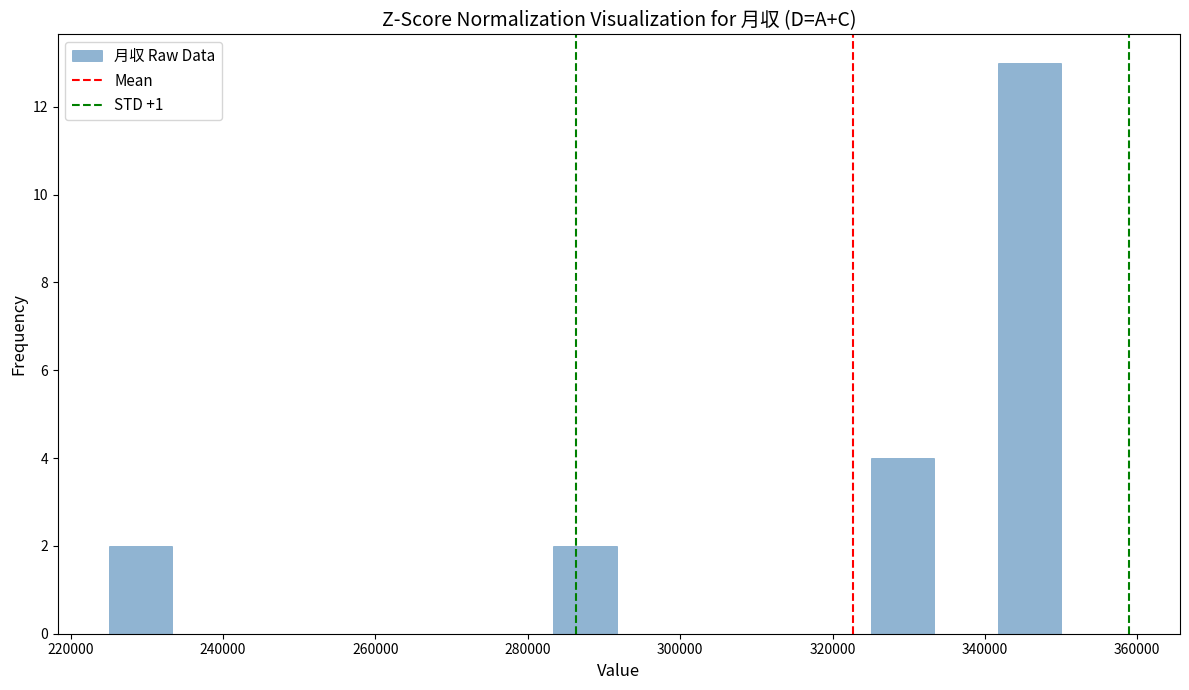

How tall is the bar that spans 326000 to 334000 on the x-axis? Neither the bar edges nor the heights are printed on the chart, so give them approximately, as read against the axes.

4